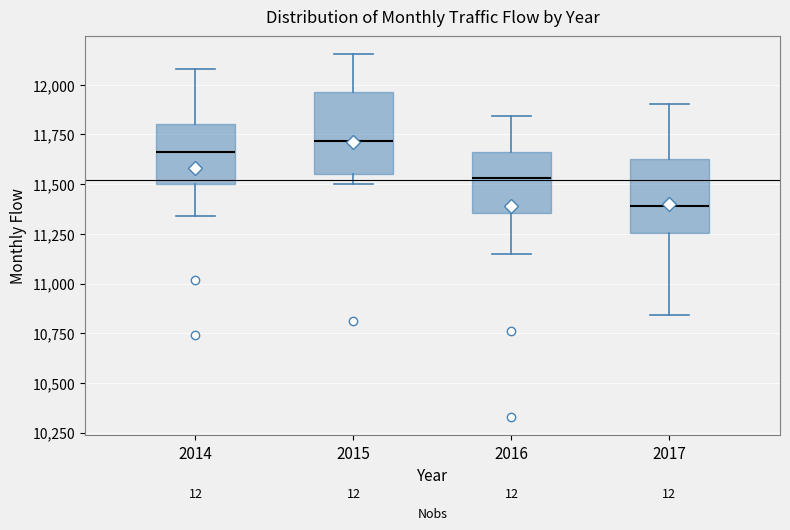

Reading left to right, read every box against the y-axis: the position of its median line, the range the box covers, and the ends of its whiskers. The values are not printed on the chart, so give them approximately, as read against the axis.

2014: median 11650, box 11500 to 11800, whiskers 11350 to 12100
2015: median 11700, box 11550 to 11950, whiskers 11500 to 12150
2016: median 11550, box 11350 to 11650, whiskers 11150 to 11850
2017: median 11400, box 11250 to 11650, whiskers 10850 to 11900